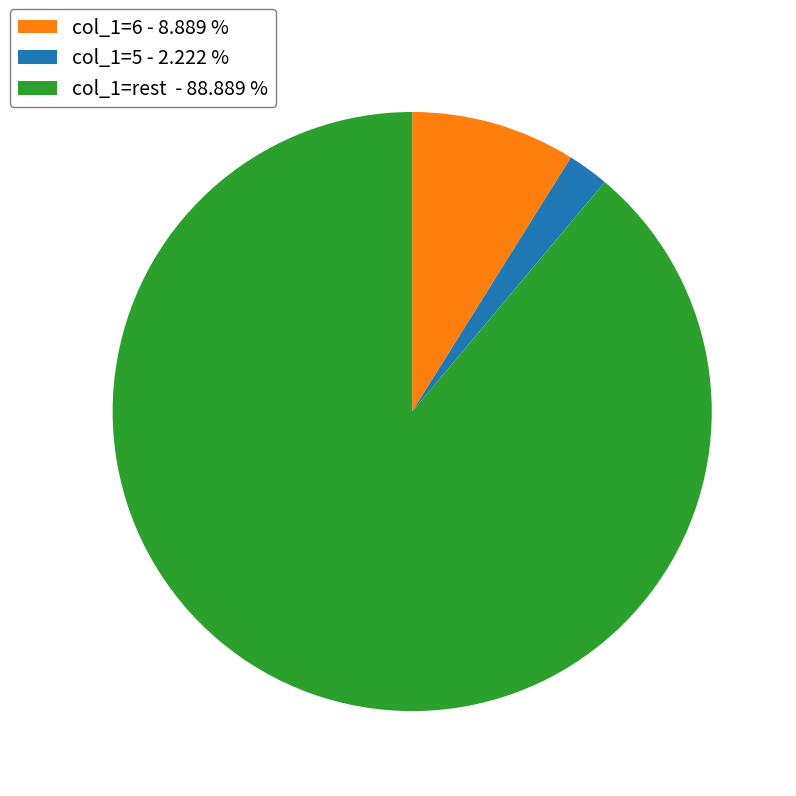

Which has a higher value, col_1=6 - 8.889 % or col_1=rest - 88.889 %?

col_1=rest - 88.889 %